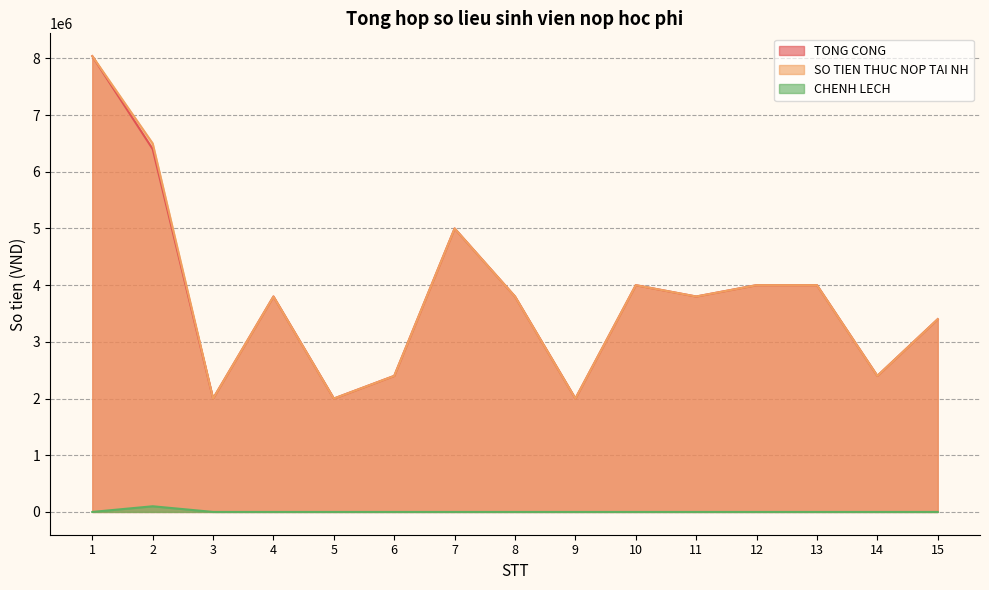

At how many categories does at least one series exceed 5678539?

2